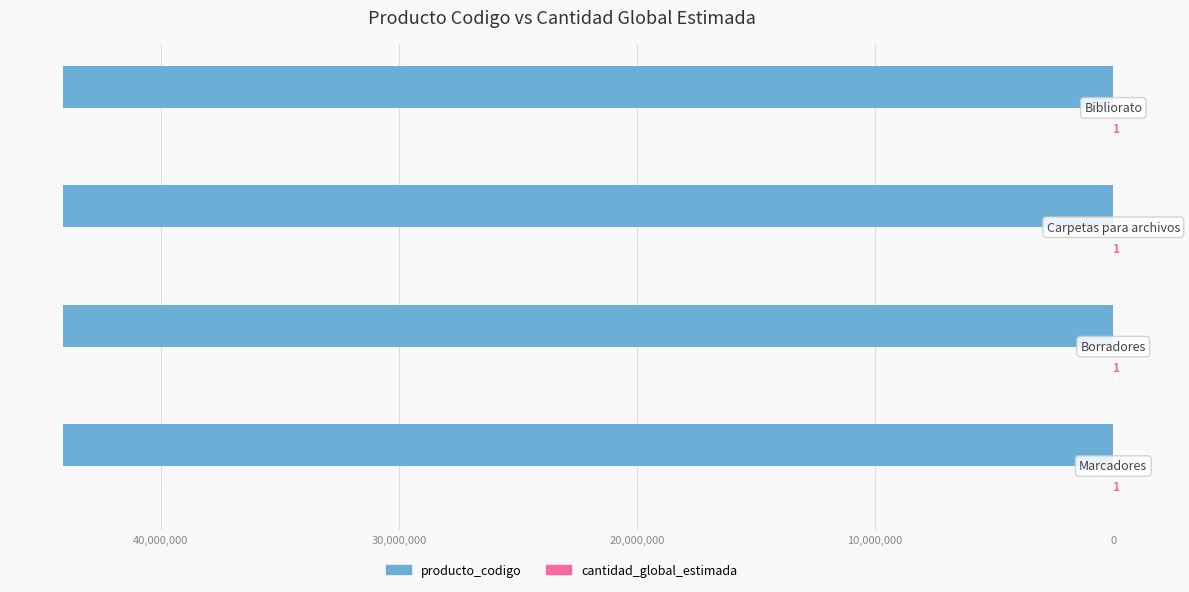

What is the minimum value shown in the chart?

-44122015.0